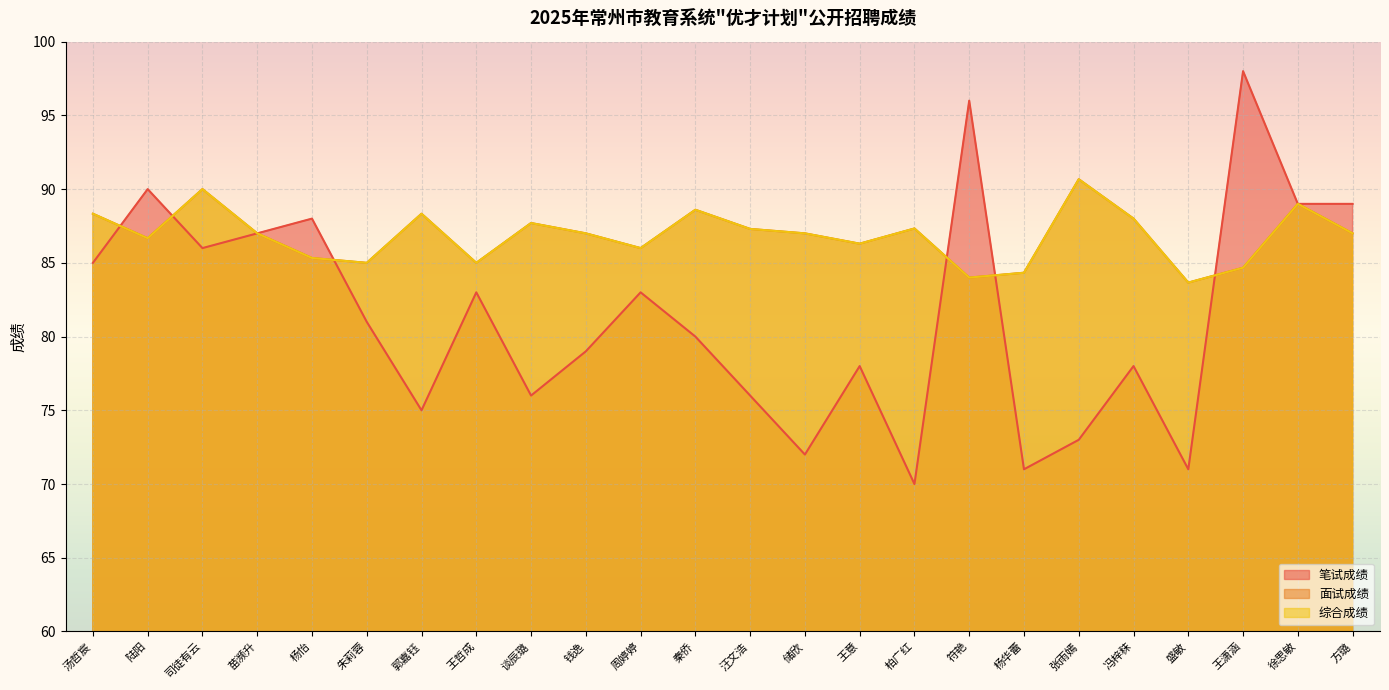

What are all the series names shown in the legend?

笔试成绩, 面试成绩, 综合成绩